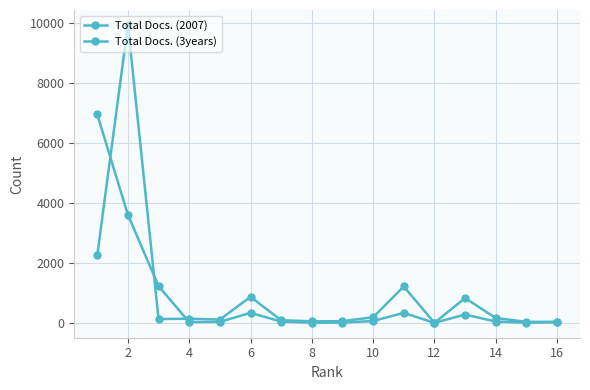

What is the difference between the maximum and minimum values in the Total Docs. (2007) series?

9909